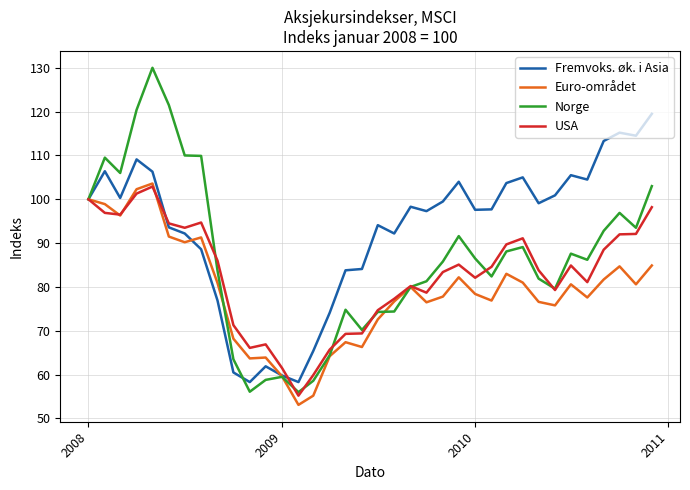

Which series has the largest range (max minus min)?

Norge